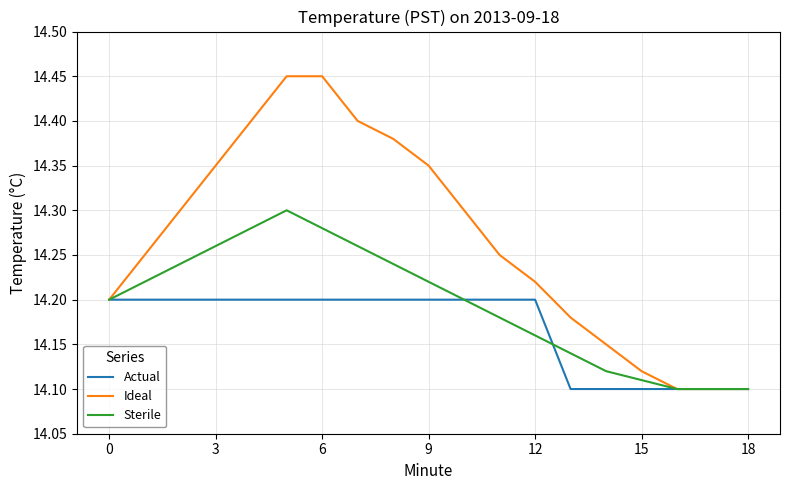

Which series has the largest total across all categories?

Ideal